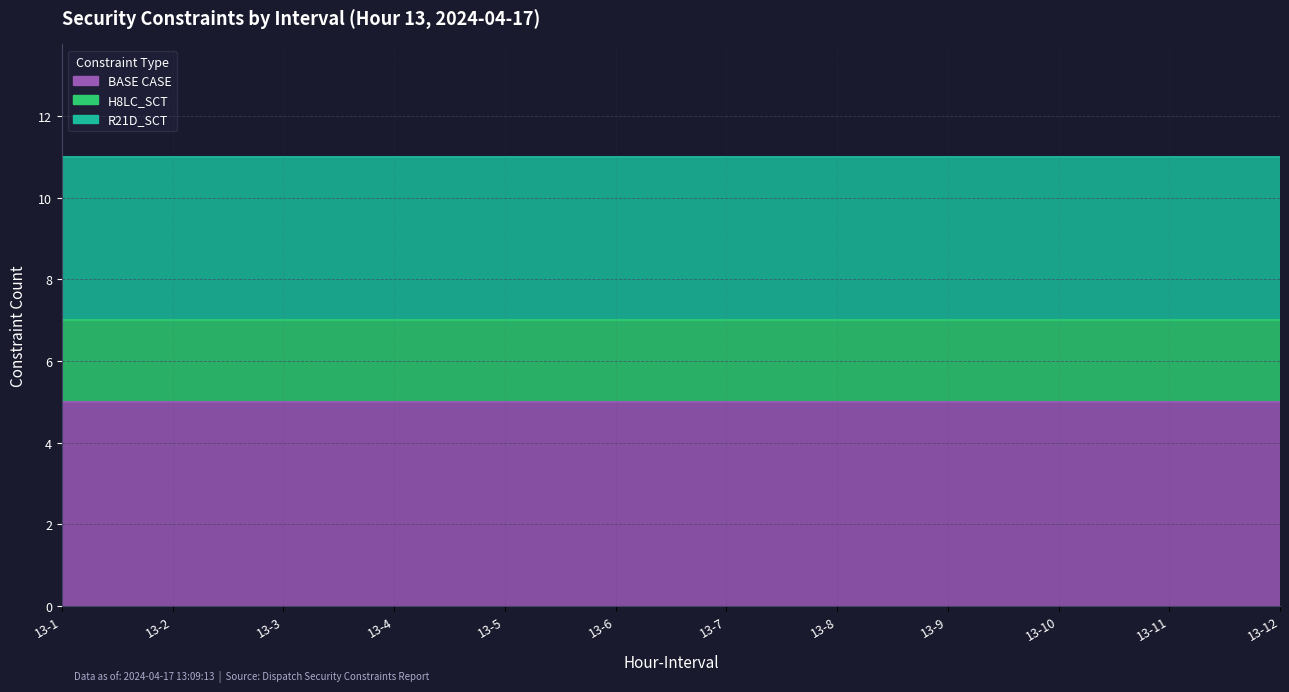

What is the value of the BASE CASE point at the 11th from the left?

5